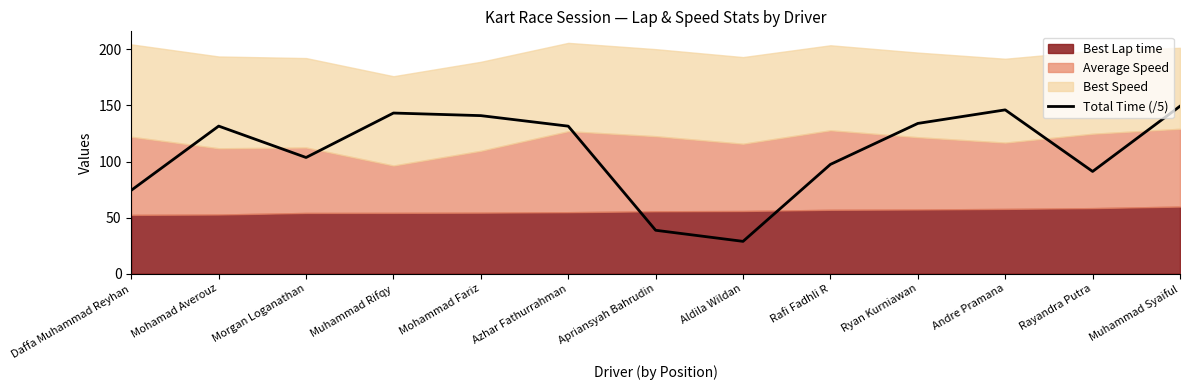

The value at Apriansyah Bahrudin is 38.7. True or false?

True